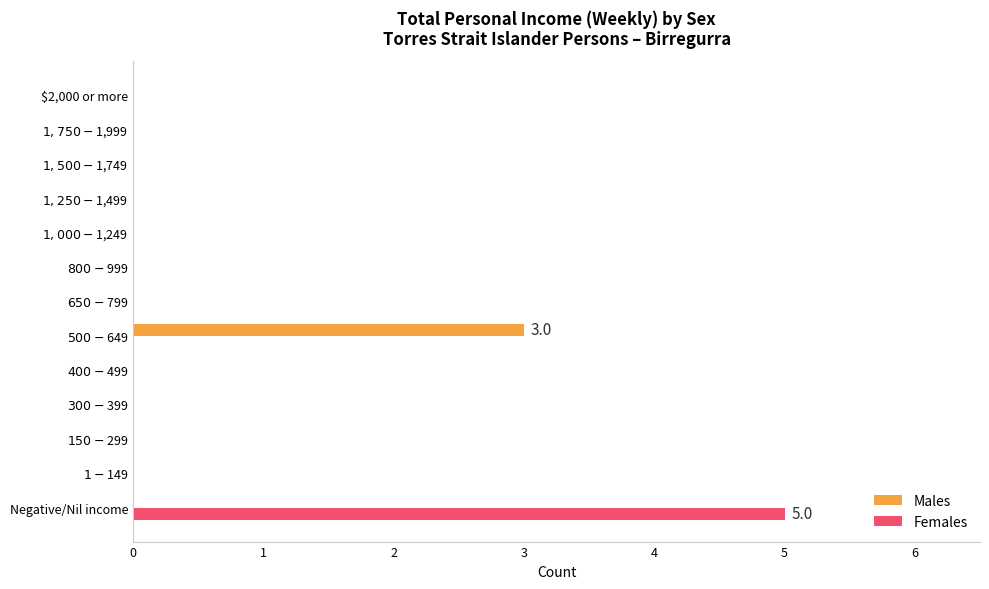

What is the highest value of the Males series?

3